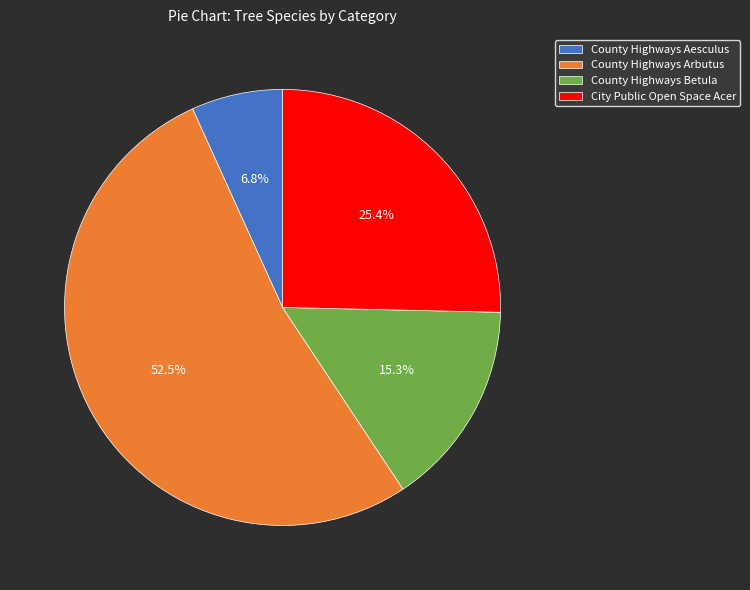

To the nearest percent, what is the average slice percentage?

25%